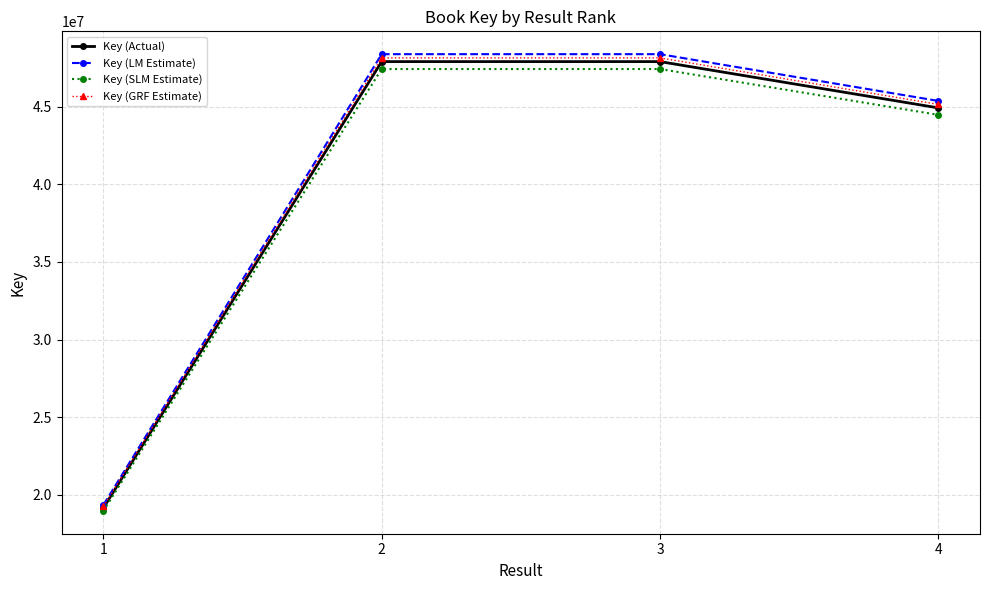

List the series in order of their overall mean, highest first.

Key (LM Estimate), Key (GRF Estimate), Key (Actual), Key (SLM Estimate)